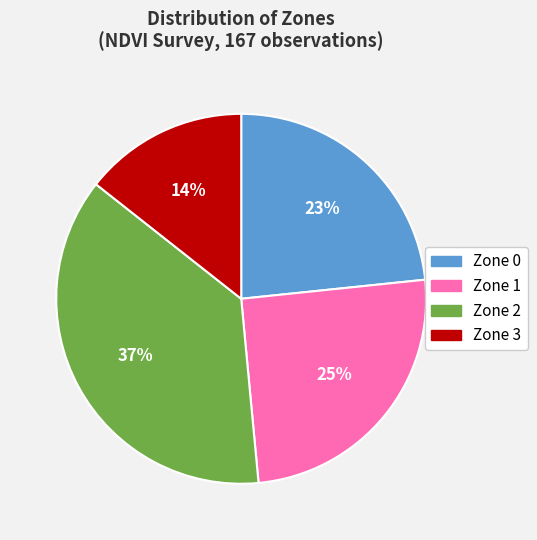

Rank the categories by value from highest to lowest.

Zone 2, Zone 1, Zone 0, Zone 3